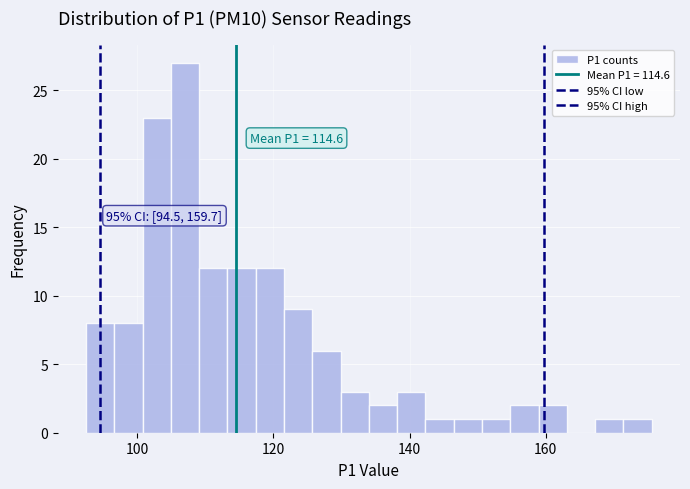

Around what value on the x-axis is the tallest bar? Give the approximate position of its centre, as read against the axis.

108